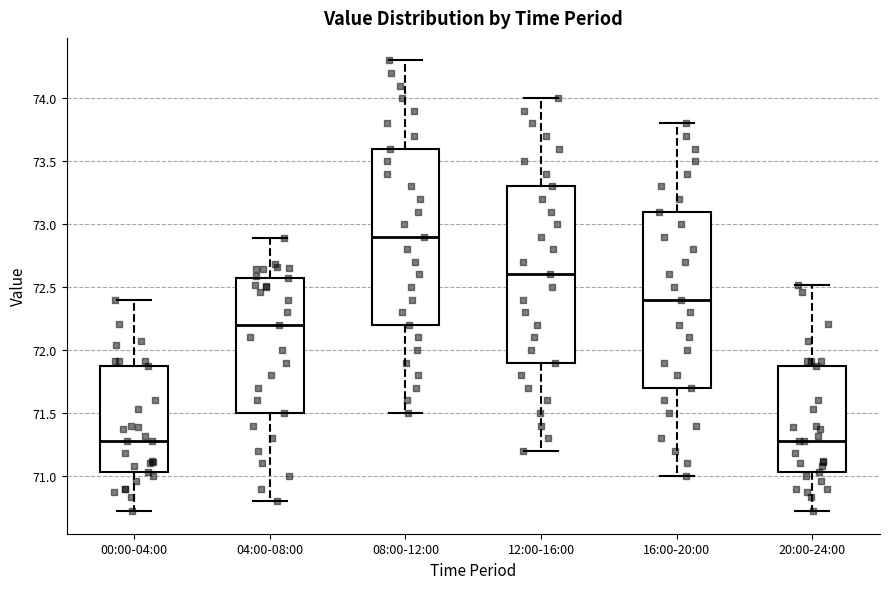

Reading left to right, transcribe this box plot: for each box, give where its median line is, the range the box spans, and where its two whiskers end, as read against the y-axis. The values are not printed on the chart, so give them approximately, as read against the axis.

00:00-04:00: median 71.30, box 71.05 to 71.85, whiskers 70.70 to 72.40
04:00-08:00: median 72.20, box 71.50 to 72.55, whiskers 70.80 to 72.90
08:00-12:00: median 72.90, box 72.20 to 73.60, whiskers 71.50 to 74.30
12:00-16:00: median 72.60, box 71.90 to 73.30, whiskers 71.20 to 74.00
16:00-20:00: median 72.40, box 71.70 to 73.10, whiskers 71.00 to 73.80
20:00-24:00: median 71.30, box 71.05 to 71.85, whiskers 70.70 to 72.50